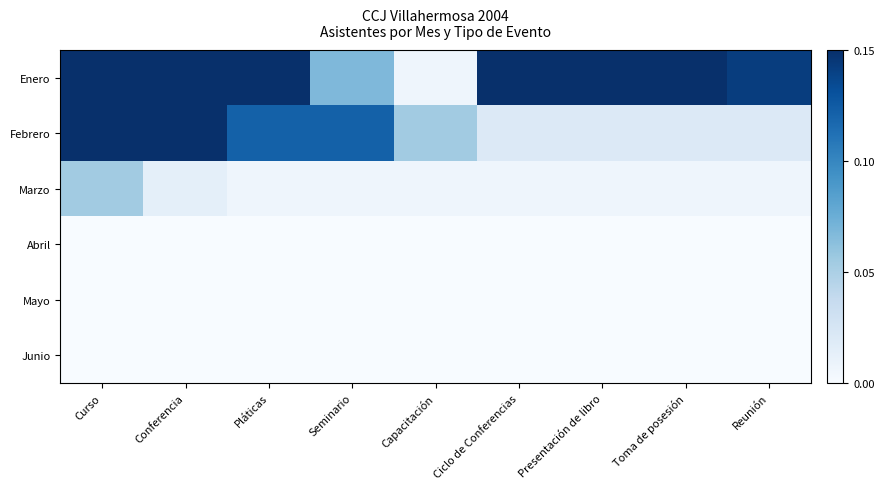

Which series has the largest range (max minus min)?

Enero